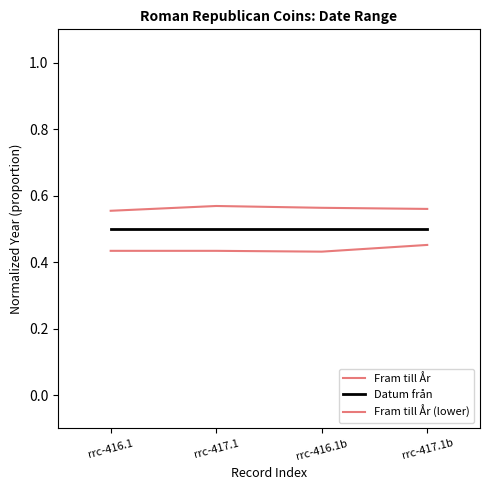

True or false: Fram till År (lower) and Datum från intersect in this chart.

False